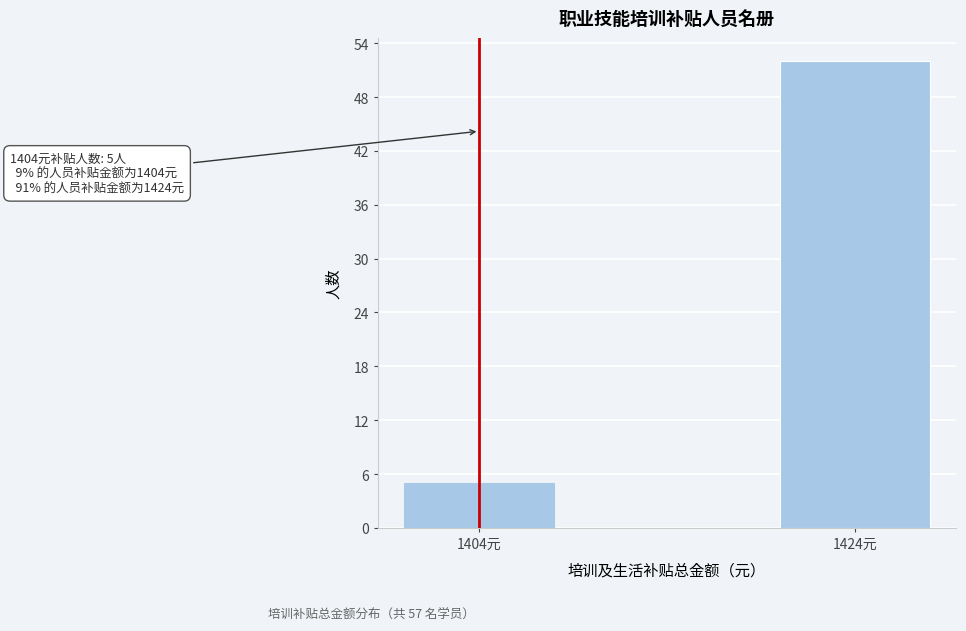

Reading right to left, what are all the values shown in this chart?

1424元=52	1404元=5